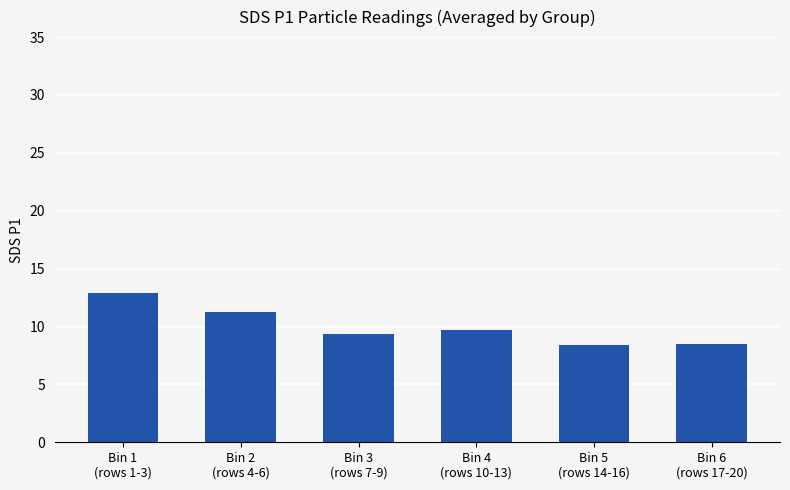

Between Bin 1
(rows 1-3) and Bin 4
(rows 10-13), which is larger?

Bin 1
(rows 1-3)